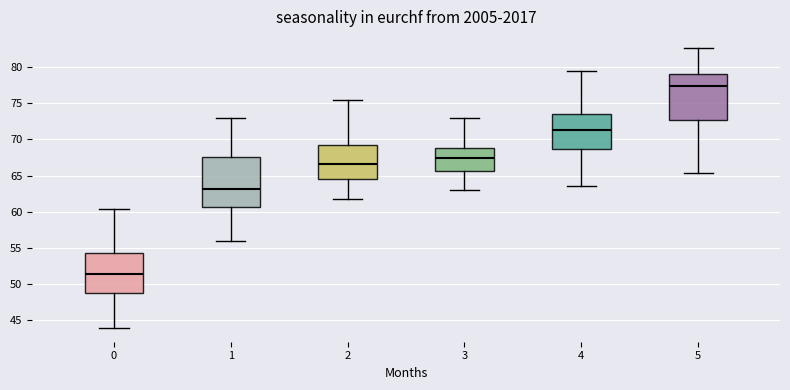

Which box is the tallest, from its lower edge to its upper edge?

1